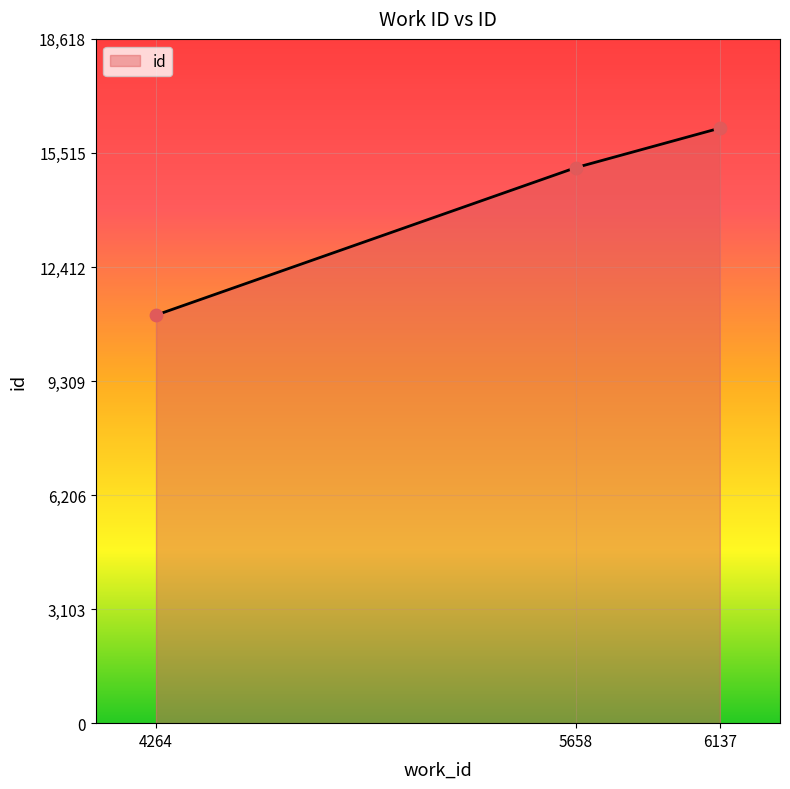

Approximately how many times larger is the value at 4264 compared to 5658?

0.7